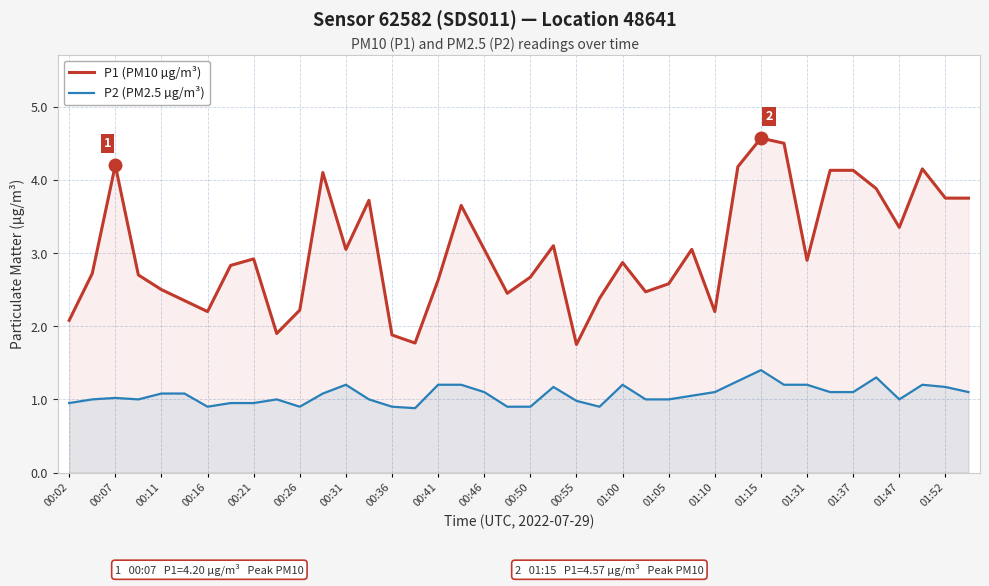

True or false: P2 (PM2.5 µg/m³) and P1 (PM10 µg/m³) intersect in this chart.

False